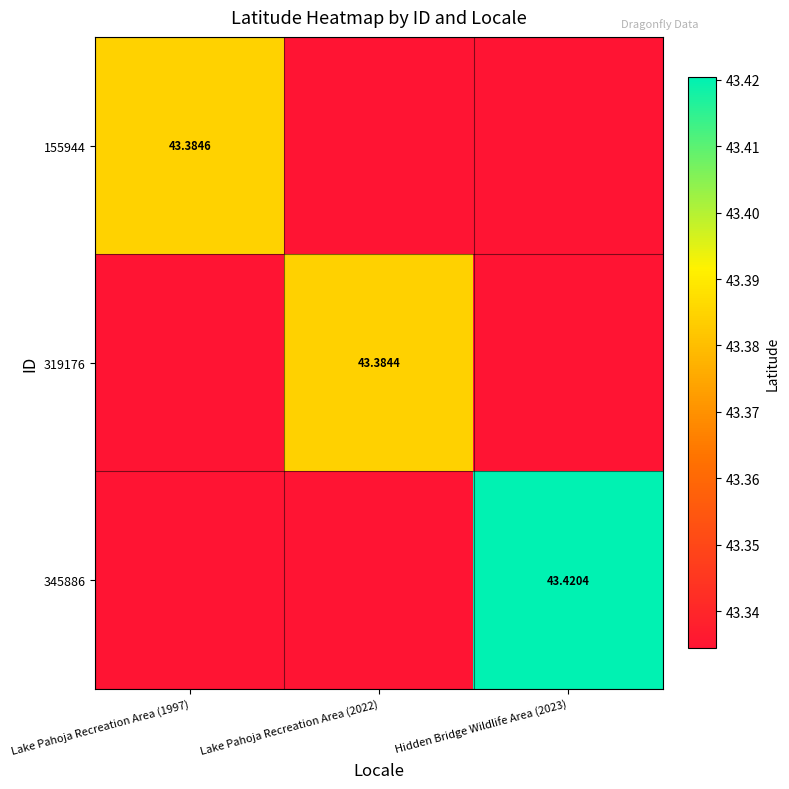

At Lake Pahoja Recreation Area (2022), list the series in order from smallest to largest.

155944, 345886, 319176